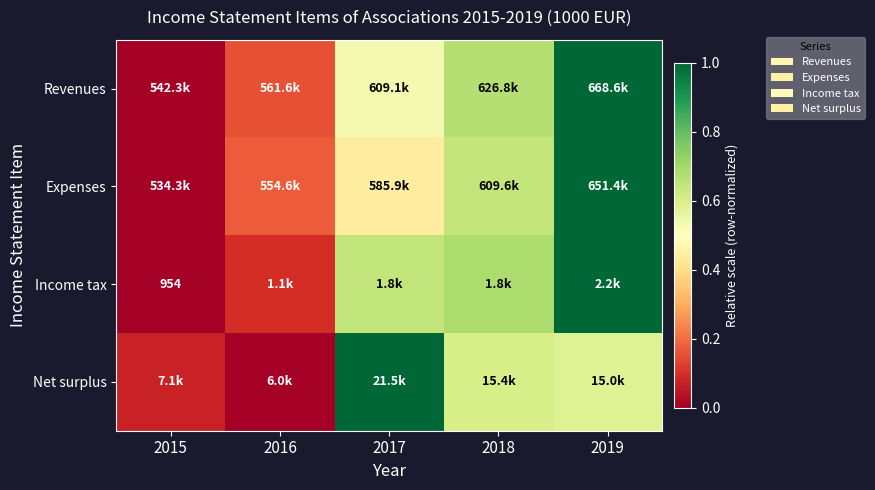

Which has a higher value, 2016 or 2018?

2018